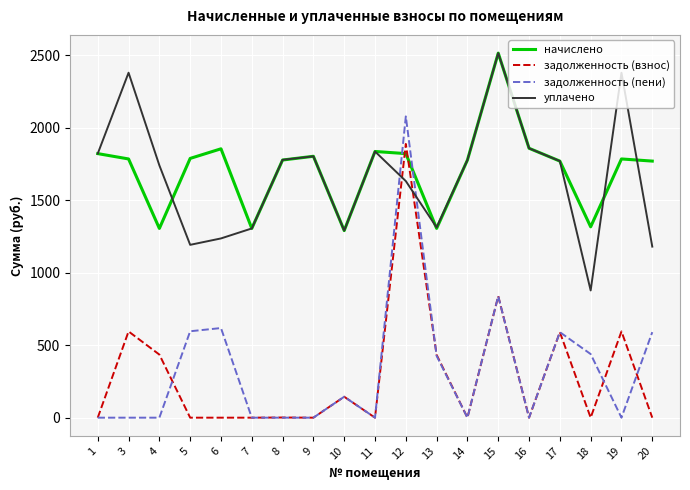

Rank the series at 3 from lowest to highest value.

задолженность (пени), задолженность (взнос), начислено, уплачено